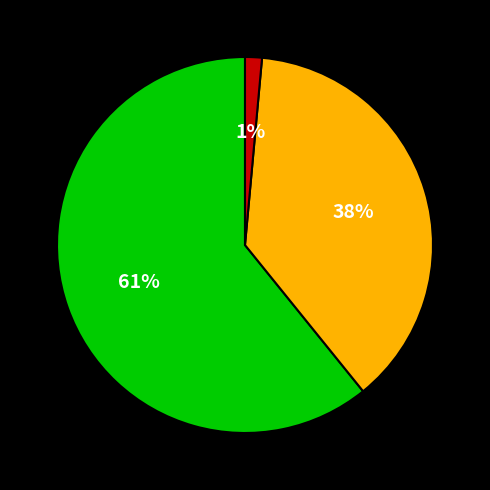

Is there any slice that represents more than half of the pie?

Yes